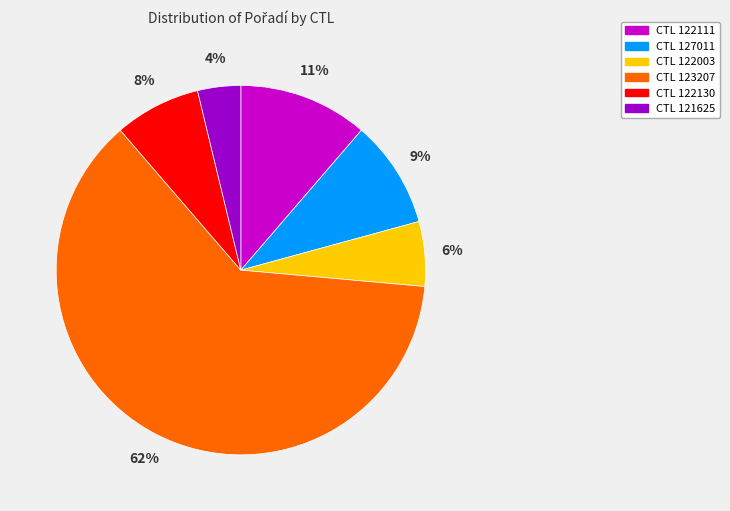

Is there a majority slice in this chart?

Yes